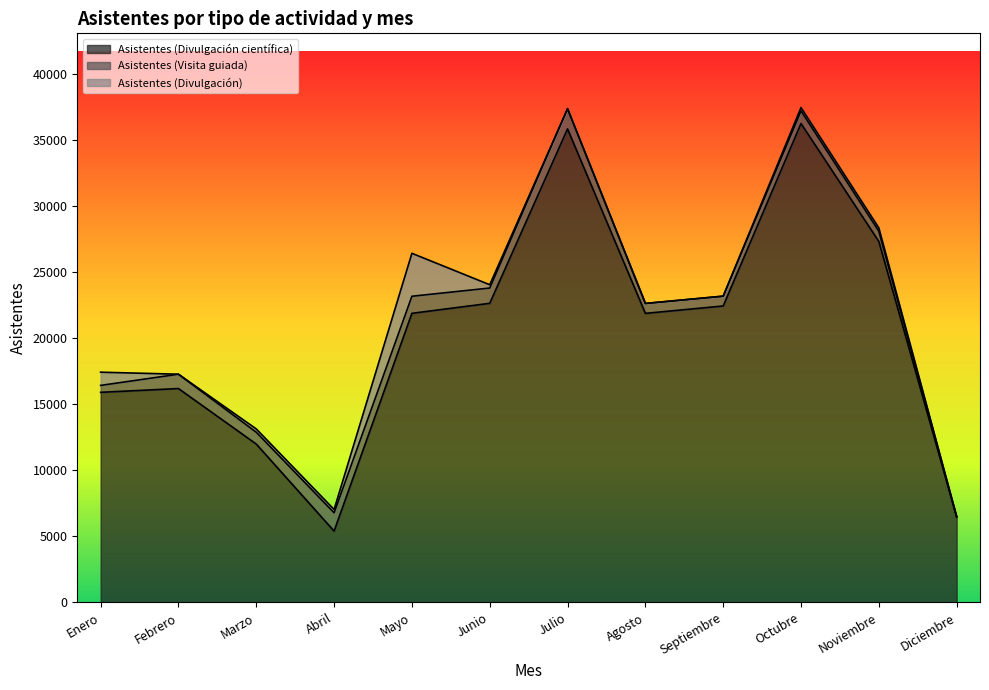

What position from the left is Octubre?

10